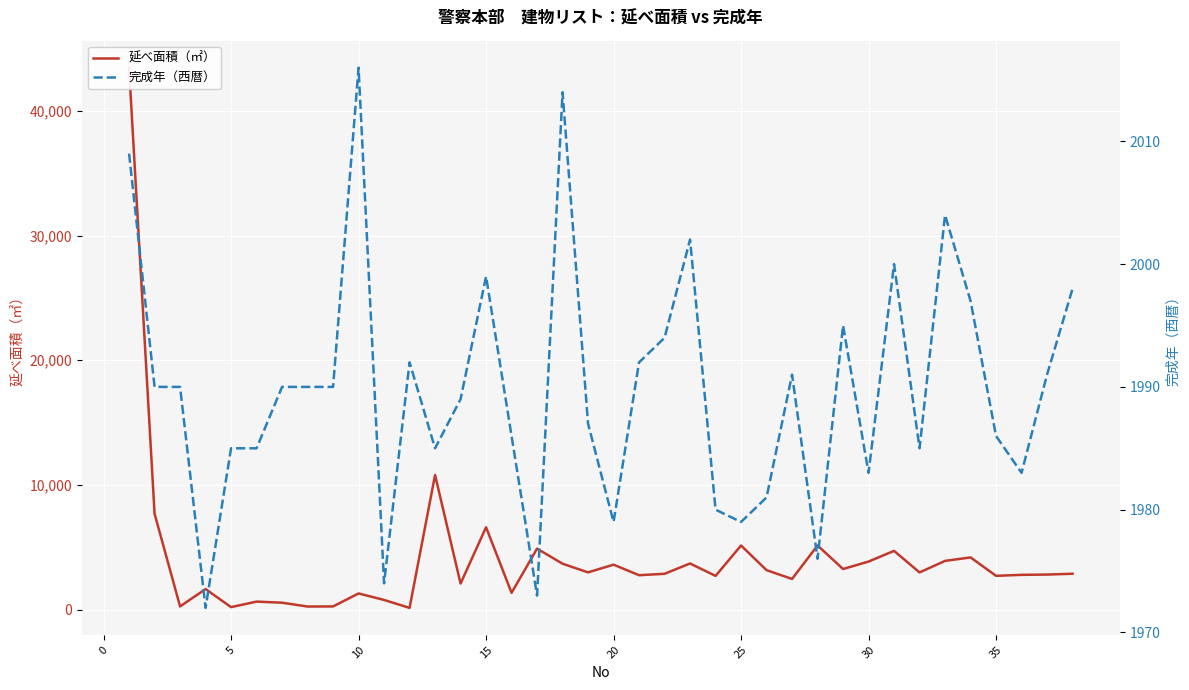

What is the minimum value shown in the chart?

139.1